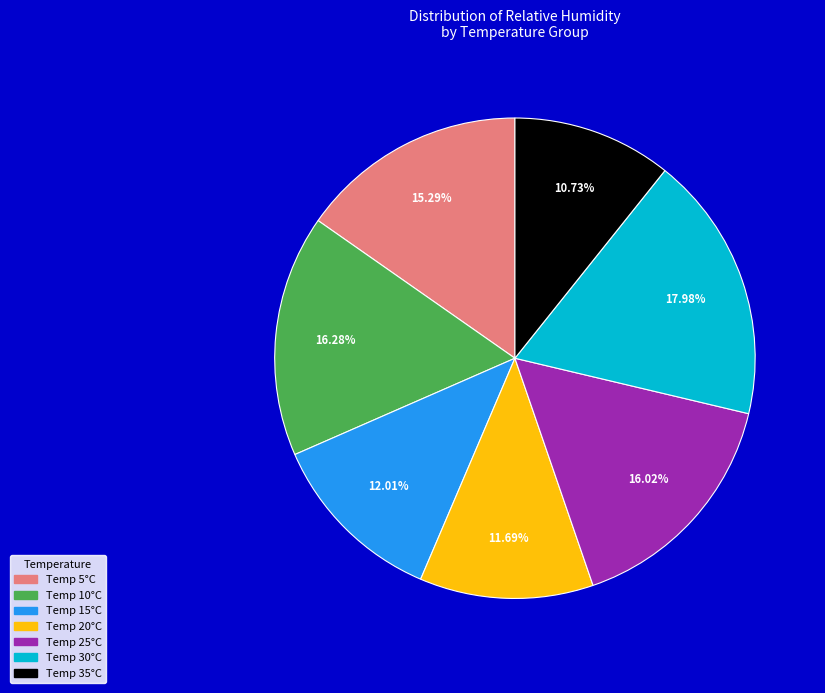

Is there a majority slice in this chart?

No